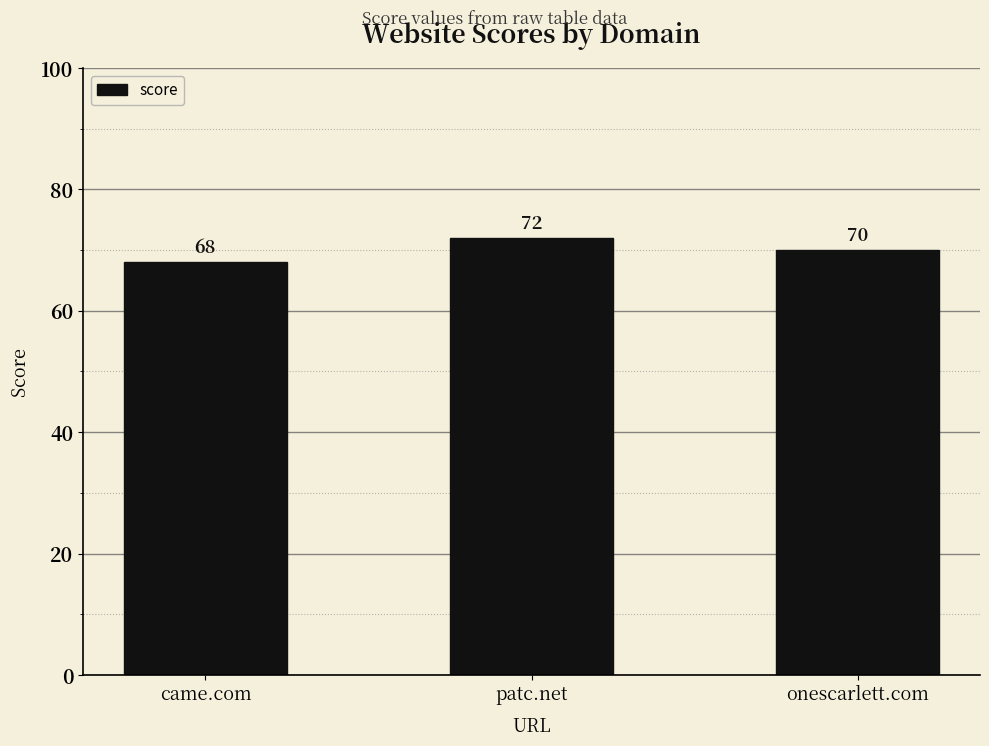

The chart shows a value of 40 at onescarlett.com. True or false?

False